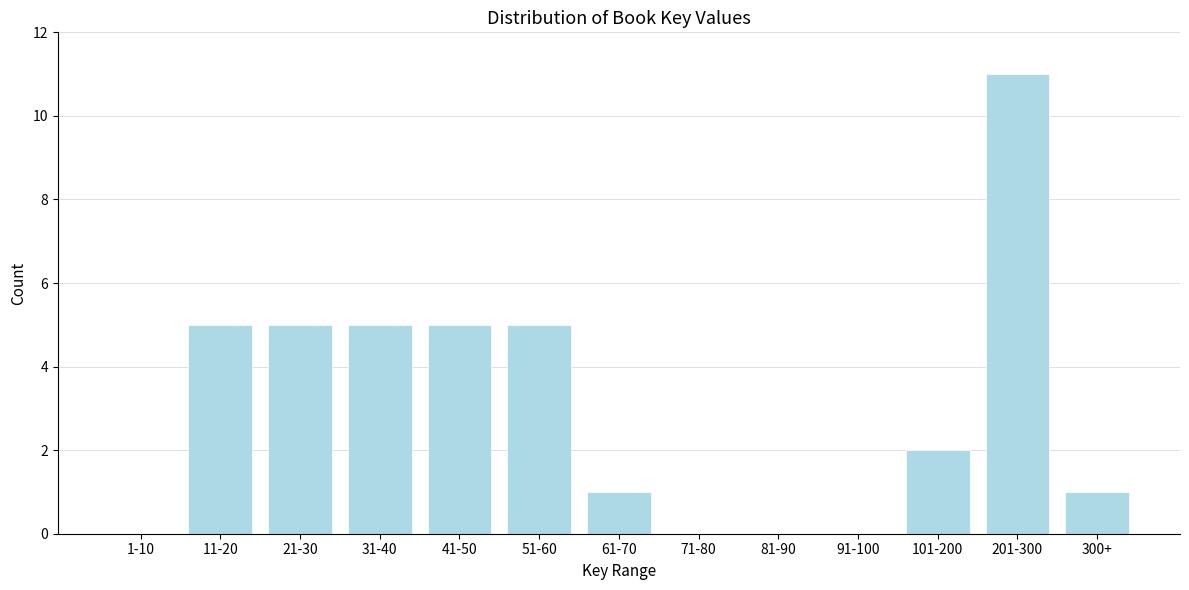

Reading left to right, transcribe all the data shown in this chart.

1-10=0	11-20=5	21-30=5	31-40=5	41-50=5	51-60=5	61-70=1	71-80=0	81-90=0	91-100=0	101-200=2	201-300=11	300+=1